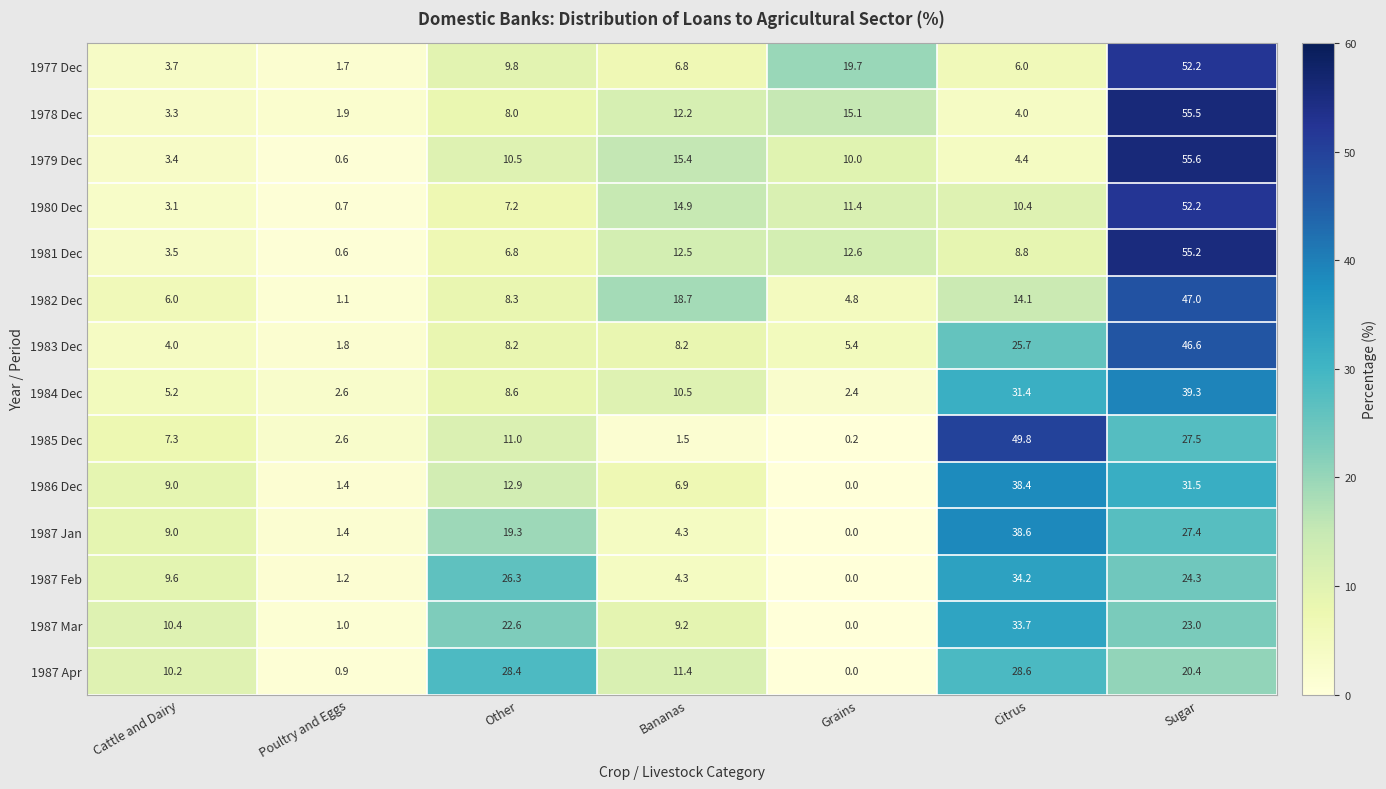

How many series are shown in this chart?

14